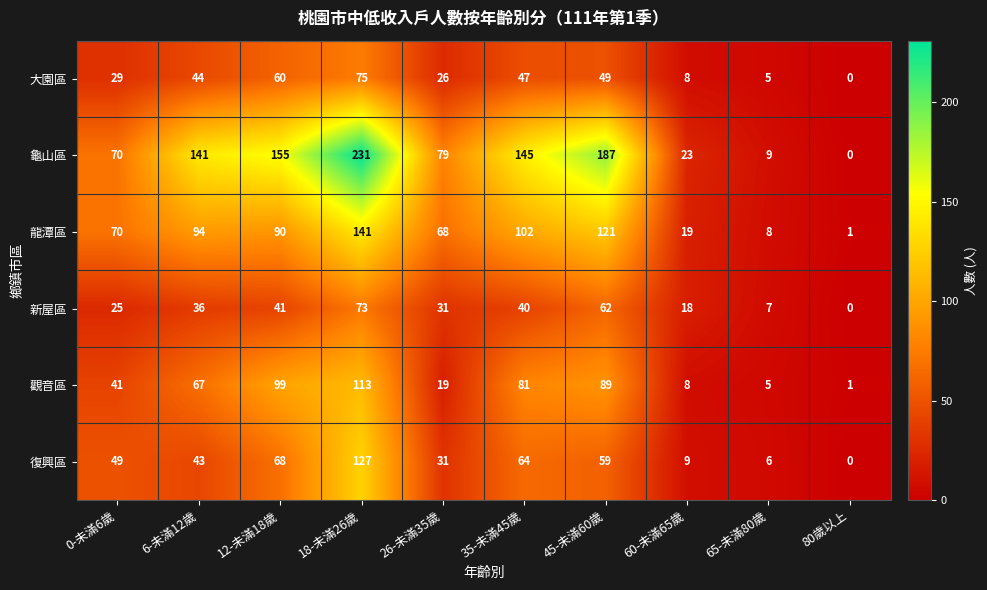

What is the total value across all series at 26-未滿35歲?

254